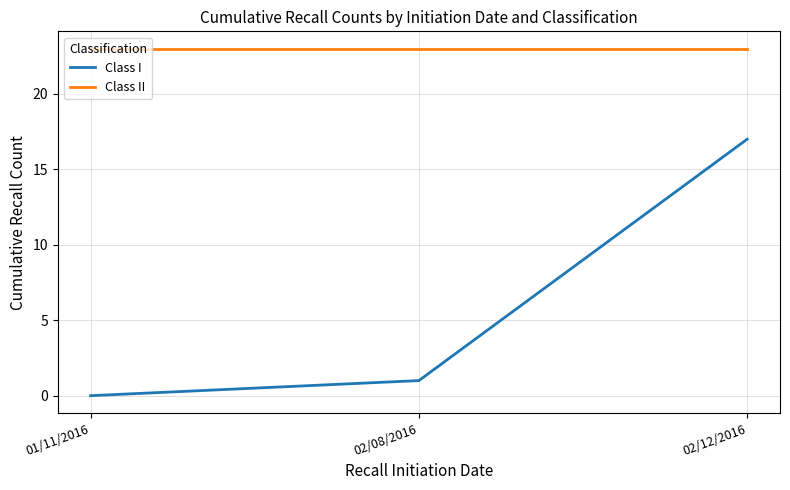

What position from the right is 02/12/2016?

1